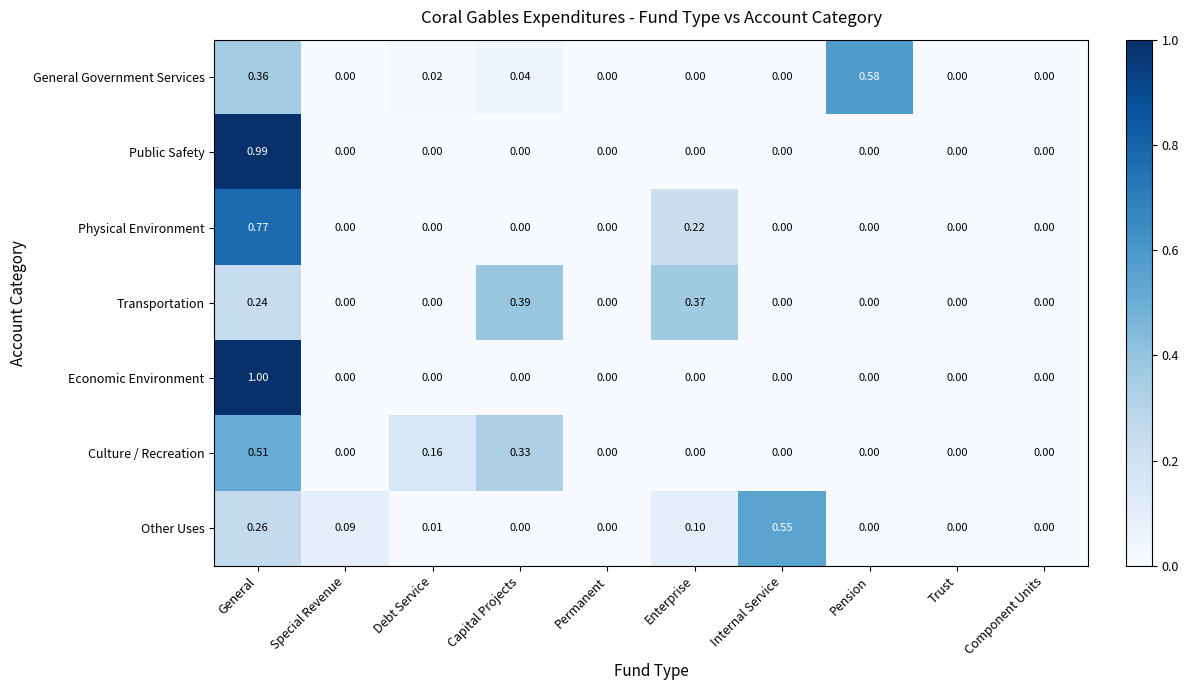

Which series has the largest range (max minus min)?

Economic Environment